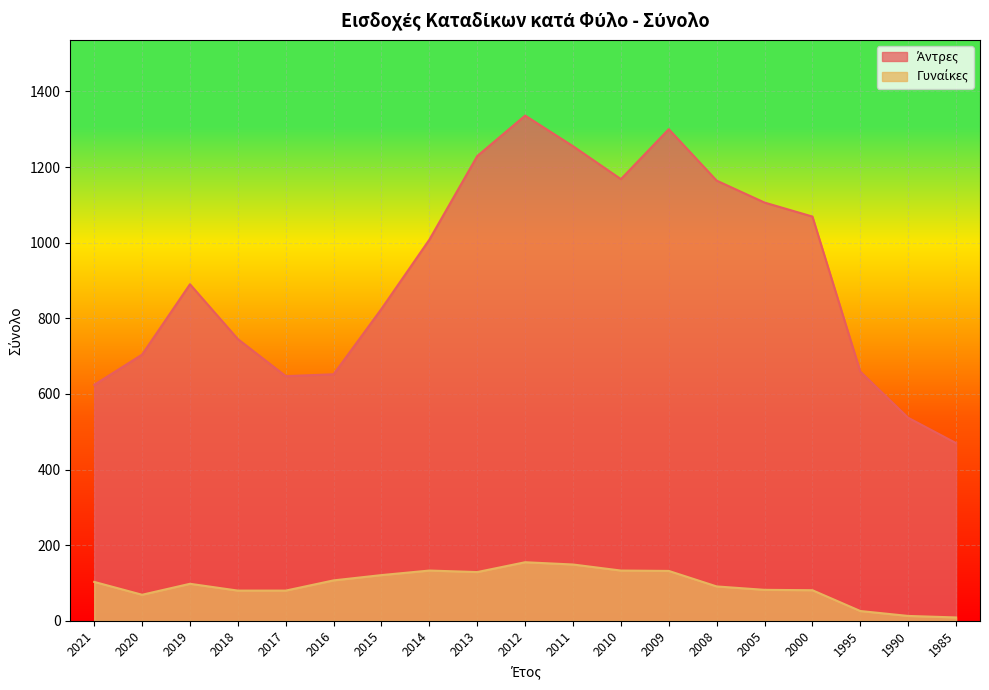

What is the value of the Γυναίκες point at the 19th from the left?

9